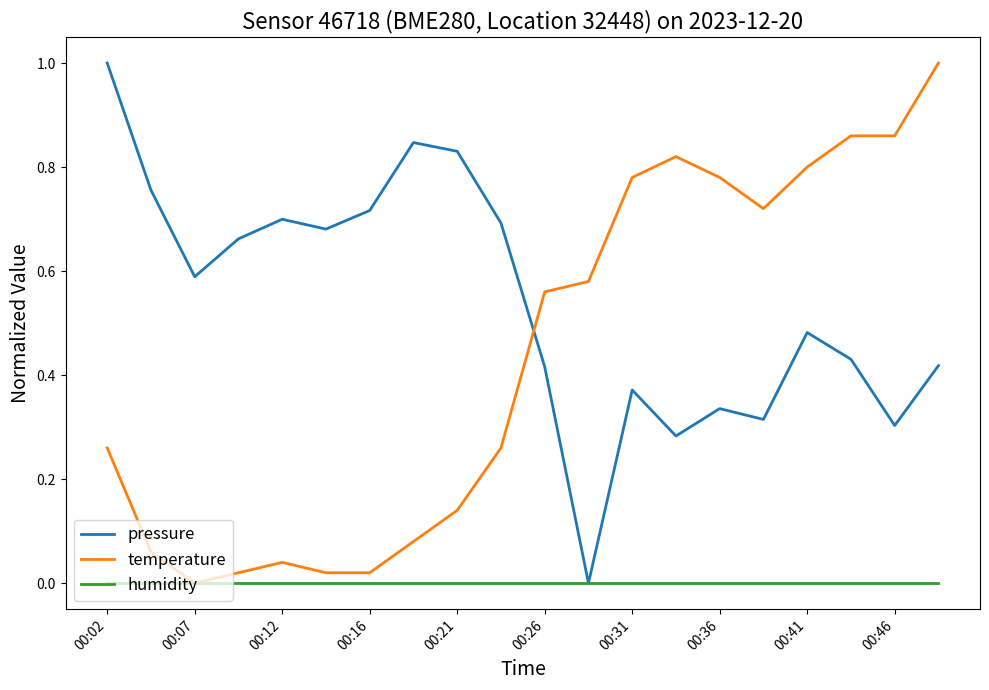

Which series ends up on top after the final intersection of temperature and pressure?

temperature